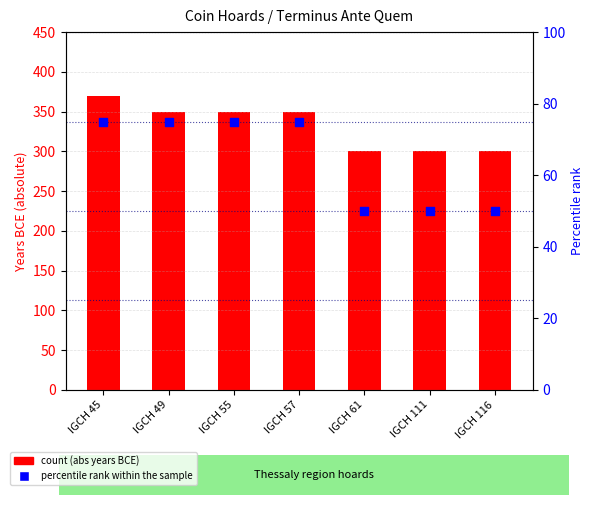

Which series reaches the minimum Y coordinate?

Percentile rank